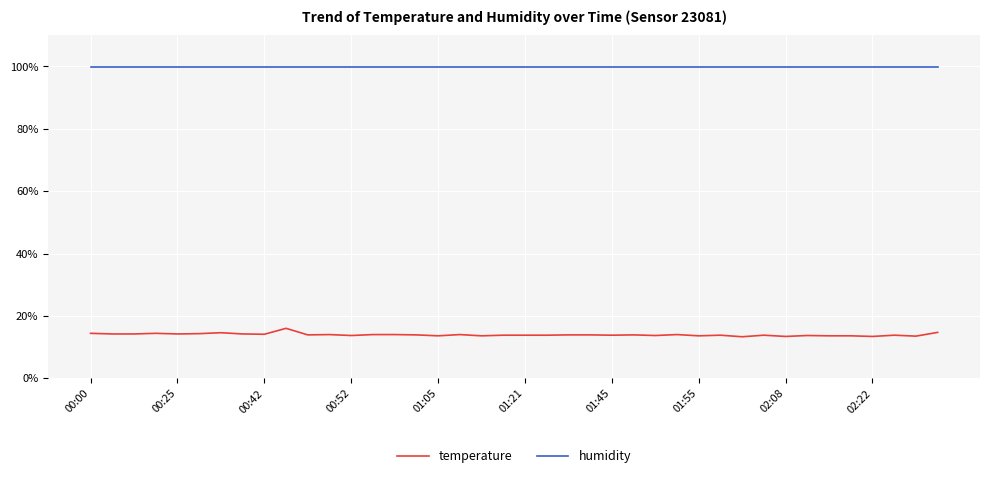

Which series has the largest total across all categories?

humidity